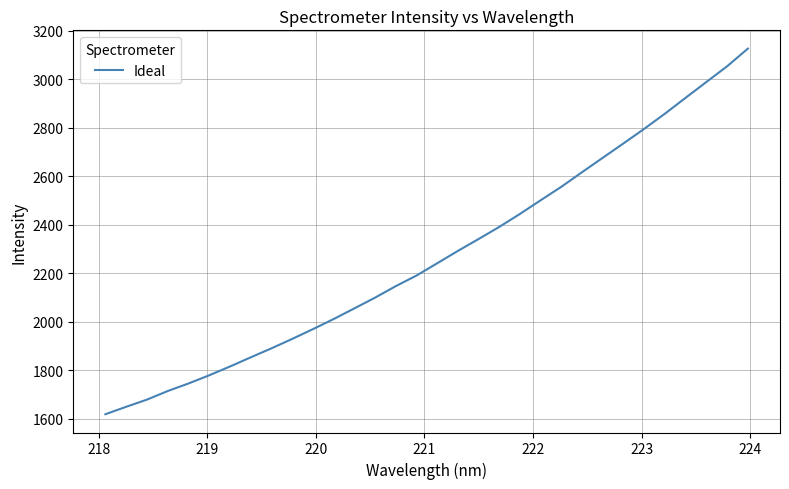

What is the difference between the maximum and minimum values?

1508.7